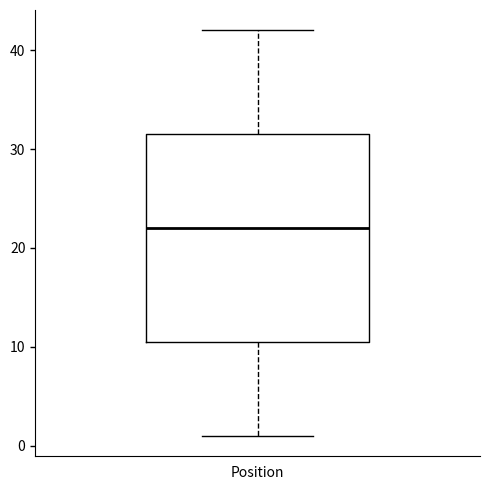

Where is the lower edge of the box for Position on the y-axis? The values are not printed on the chart, so give them approximately, as read against the axis.

11